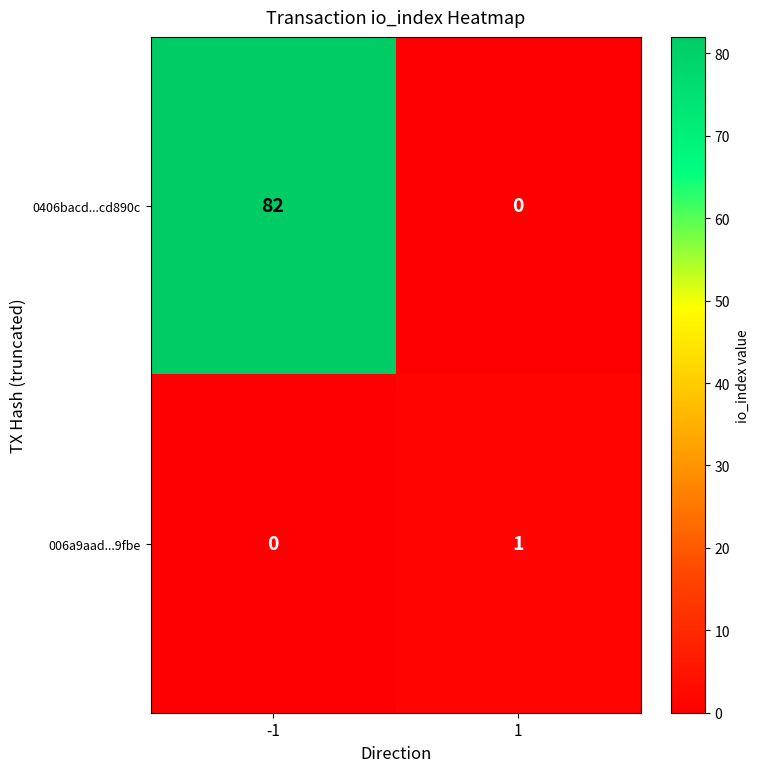

Is the value of 0406bacd...cd890c at -1 greater than the value of 006a9aad...9fbe at -1?

Yes